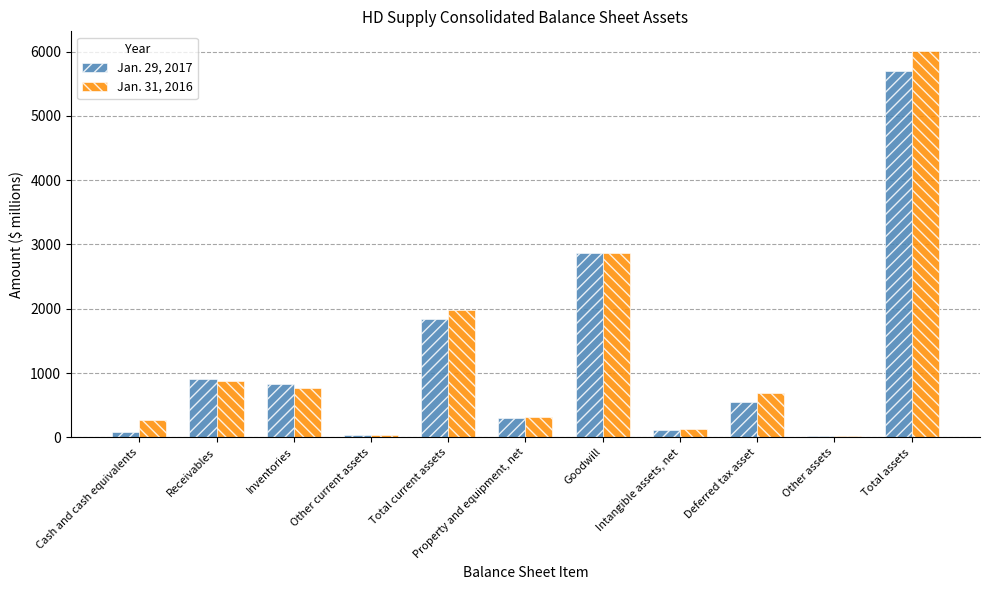

Is the value of Jan. 29, 2017 at Total assets greater than the value of Jan. 31, 2016 at Inventories?

Yes